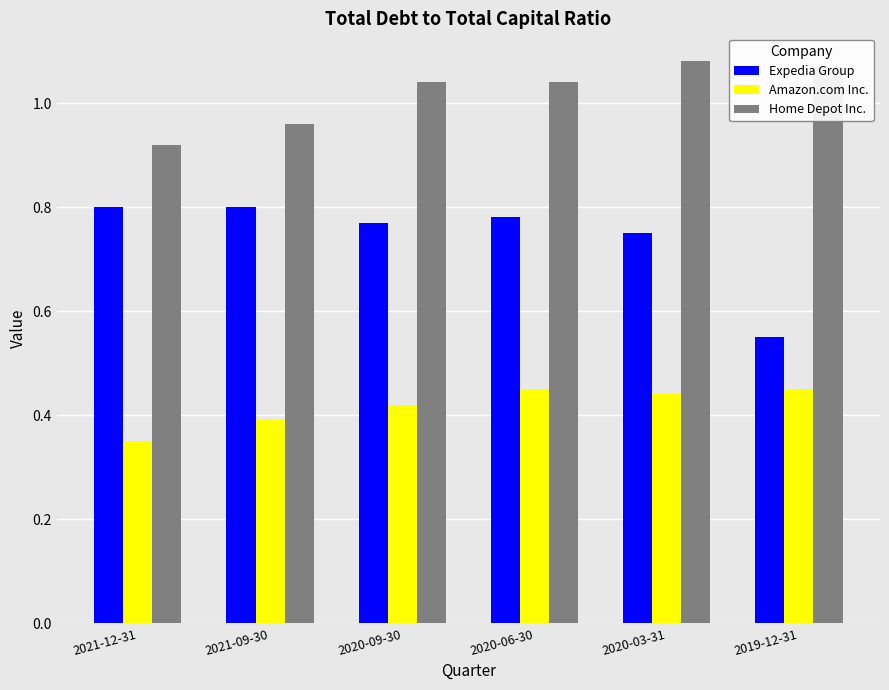

What is the average value of the Expedia Group series?

0.7